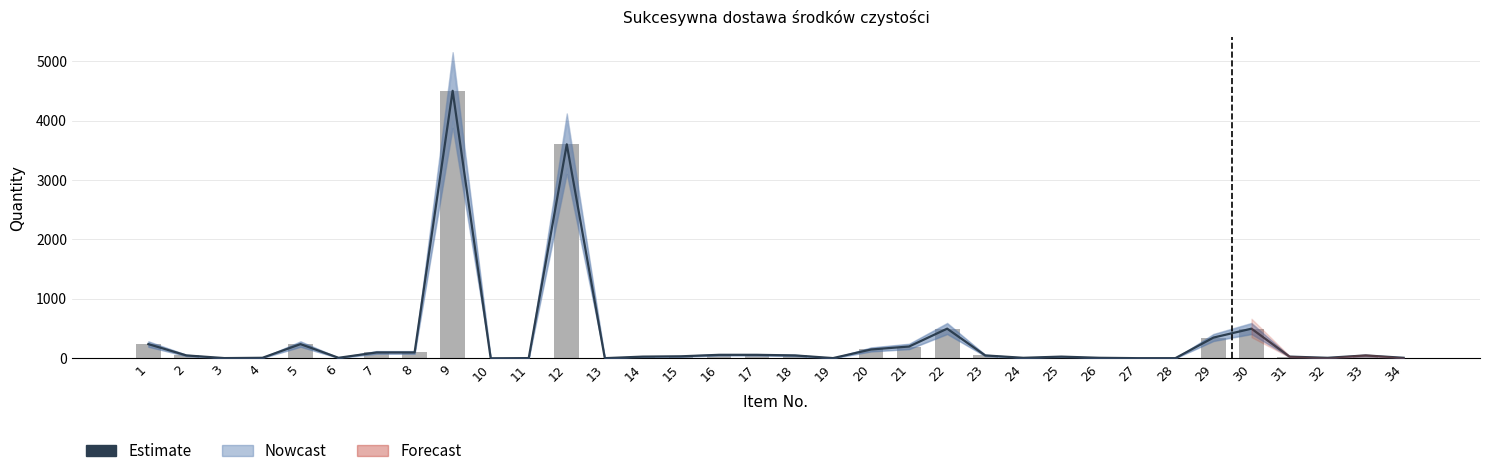

What is the value of the Estimate bar at the 1st from the left?

240